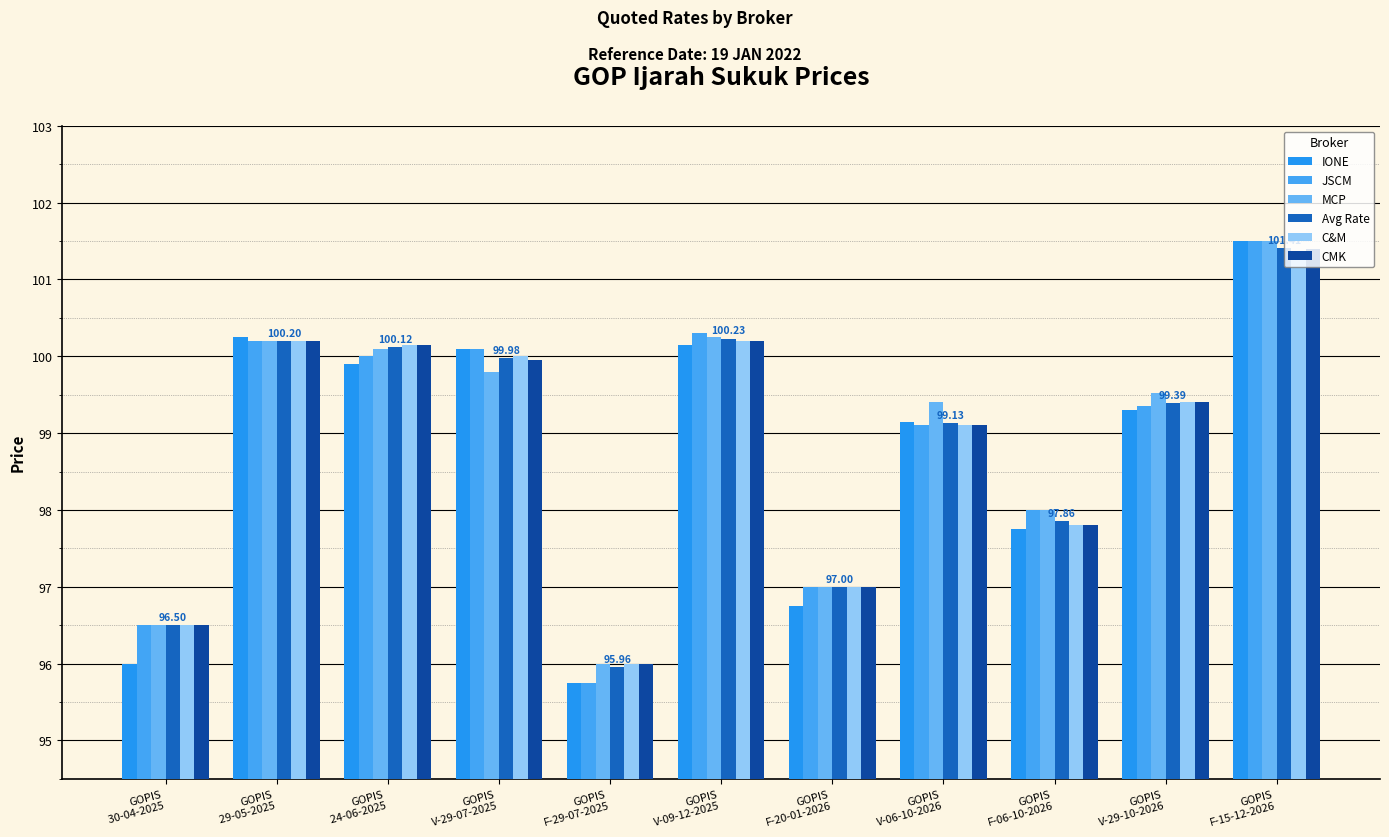

Which has a higher value, GOPIS
V-29-07-2025 or GOPIS
F-29-07-2025?

GOPIS
V-29-07-2025